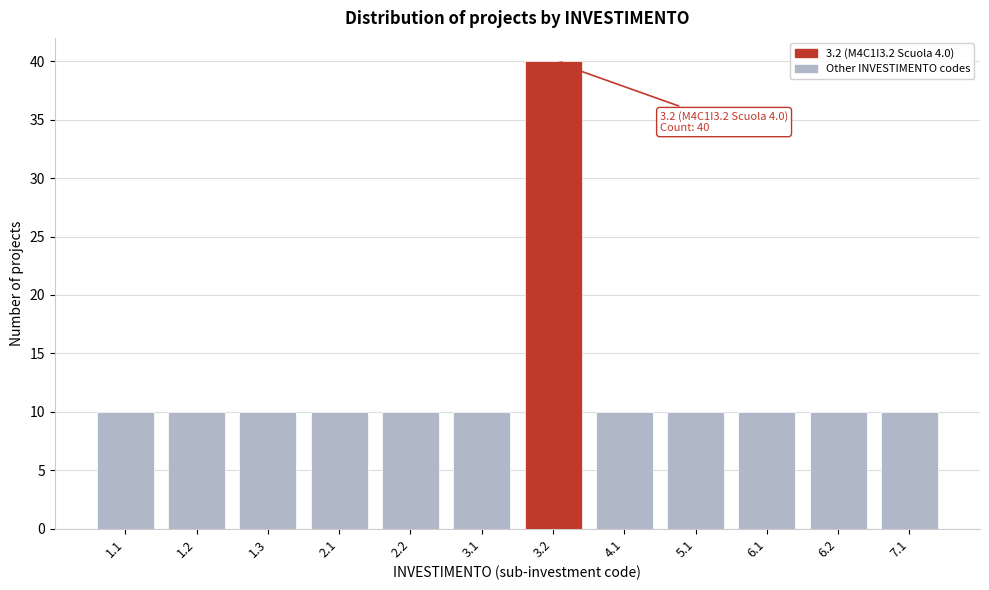

Reading right to left, list all the values displayed in this chart.

7.1=10	6.2=10	6.1=10	5.1=10	4.1=10	3.2=40	3.1=10	2.2=10	2.1=10	1.3=10	1.2=10	1.1=10